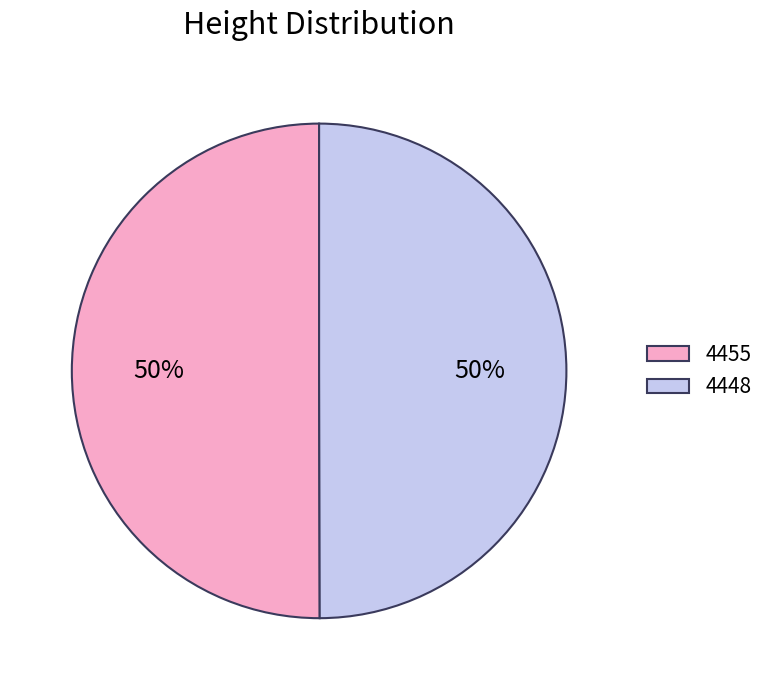

To the nearest percent, what portion does 4448 represent?

50%